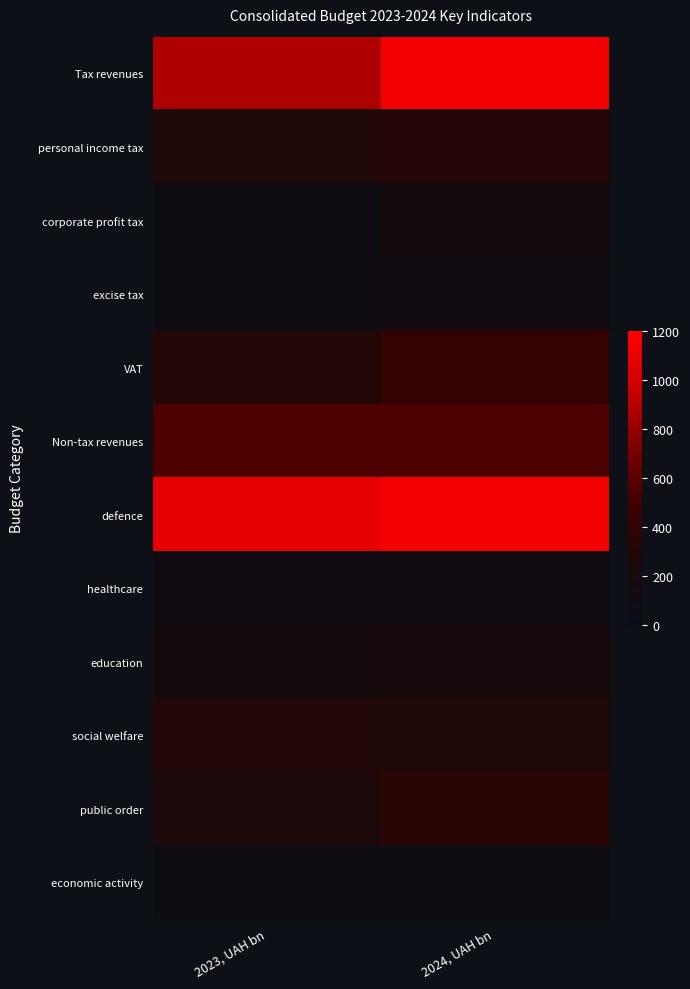

Reading left to right, what are all the values shown in this chart?

Tax revenues: 2023, UAH bn=872.6	2024, UAH bn=1154.6
personal income tax: 2023, UAH bn=267.8	2024, UAH bn=312.2
corporate profit tax: 2023, UAH bn=78.7	2024, UAH bn=168.5
excise tax: 2023, UAH bn=103.1	2024, UAH bn=124.0
VAT: 2023, UAH bn=299.5	2024, UAH bn=415.6
Non-tax revenues: 2023, UAH bn=540.6	2024, UAH bn=539.8
defence: 2023, UAH bn=1085.2	2024, UAH bn=1140.9
healthcare: 2023, UAH bn=113.8	2024, UAH bn=122.5
education: 2023, UAH bn=168.0	2024, UAH bn=186.3
social welfare: 2023, UAH bn=292.1	2024, UAH bn=281.3
public order: 2023, UAH bn=263.7	2024, UAH bn=349.8
economic activity: 2023, UAH bn=92.6	2024, UAH bn=83.0